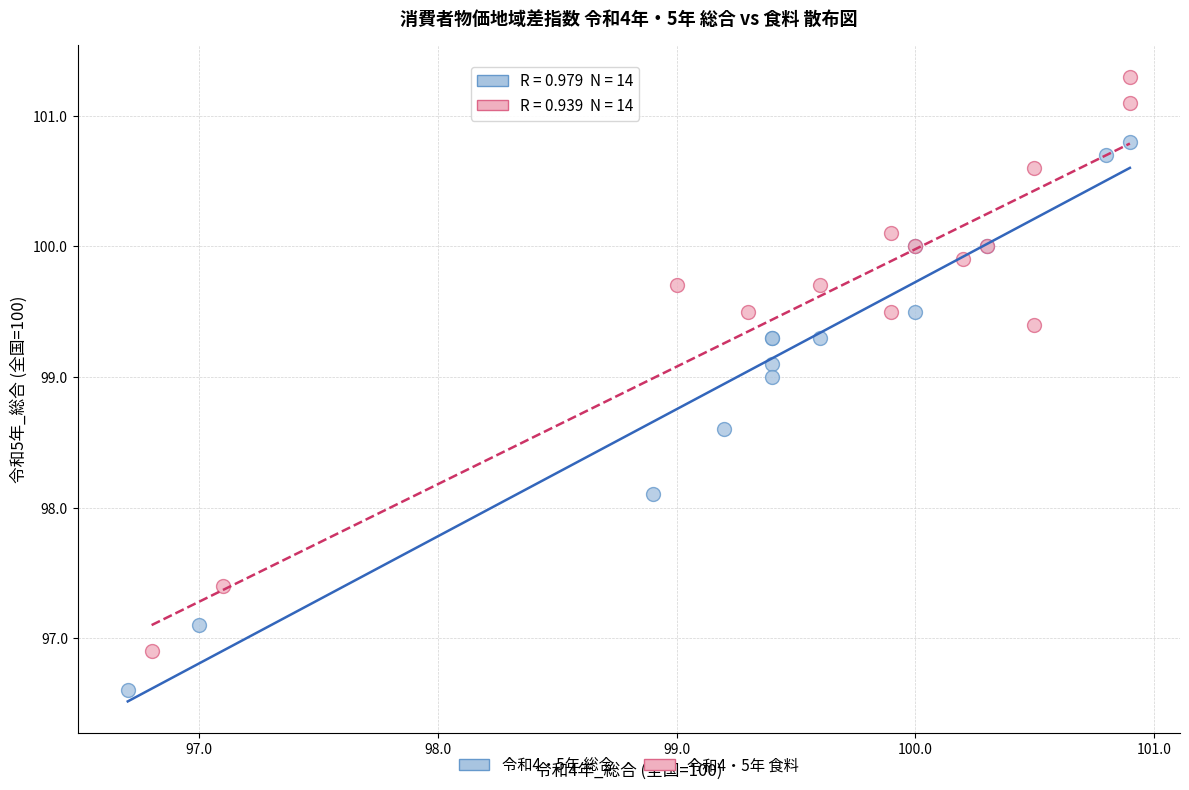

Which series has the largest Y range (max minus min)?

令和4・5年 食料